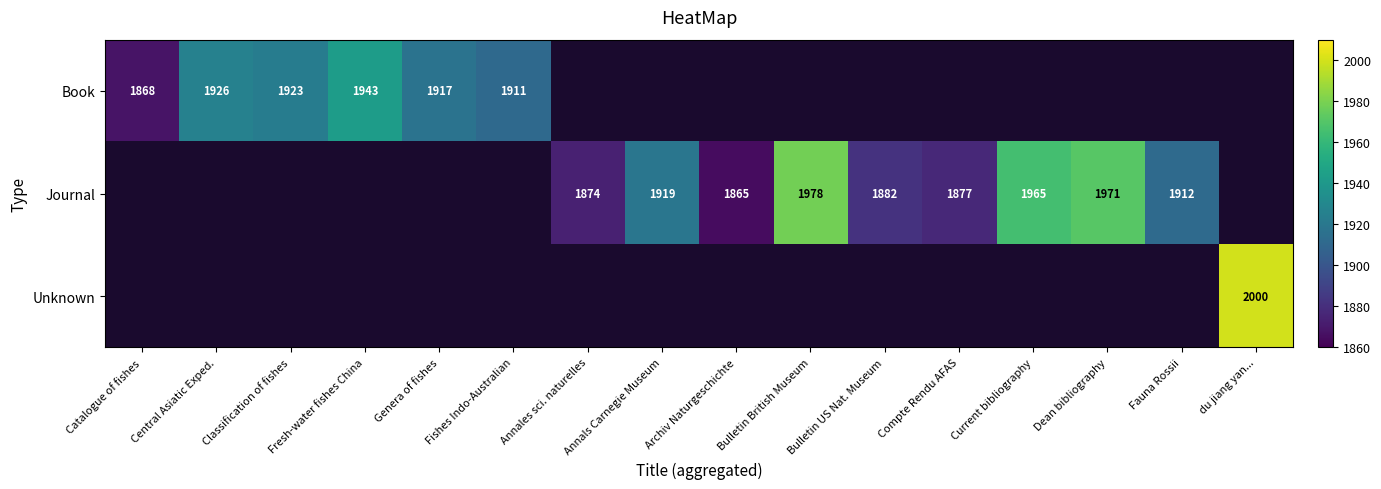

Which category has the highest value in the Book series?

Fresh-water fishes China